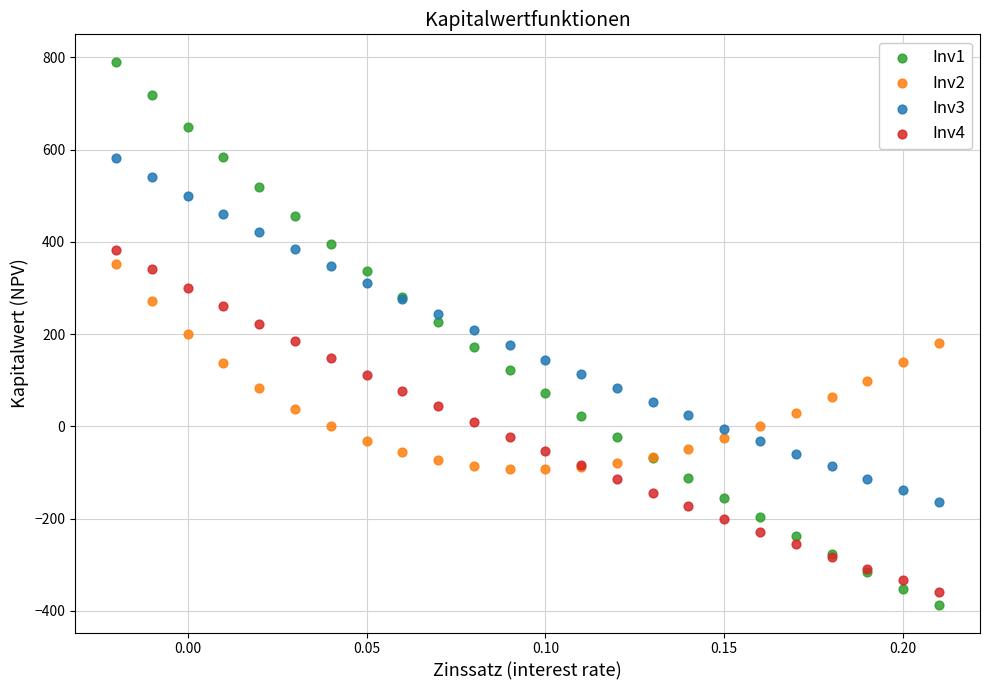

Which series reaches the maximum Y coordinate?

Inv1